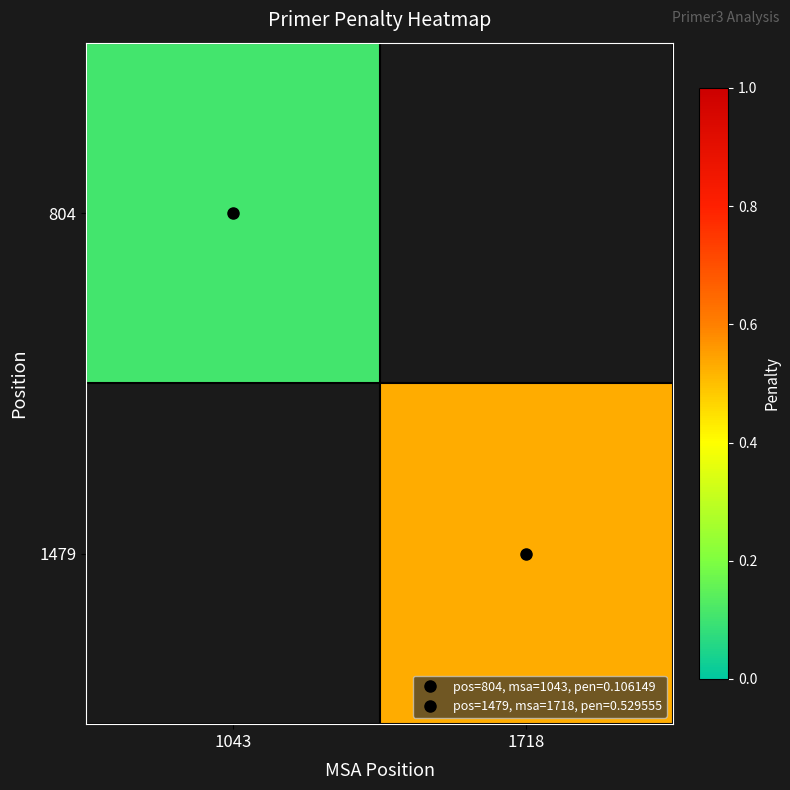

At which label does 1479 first exceed 0?

1718